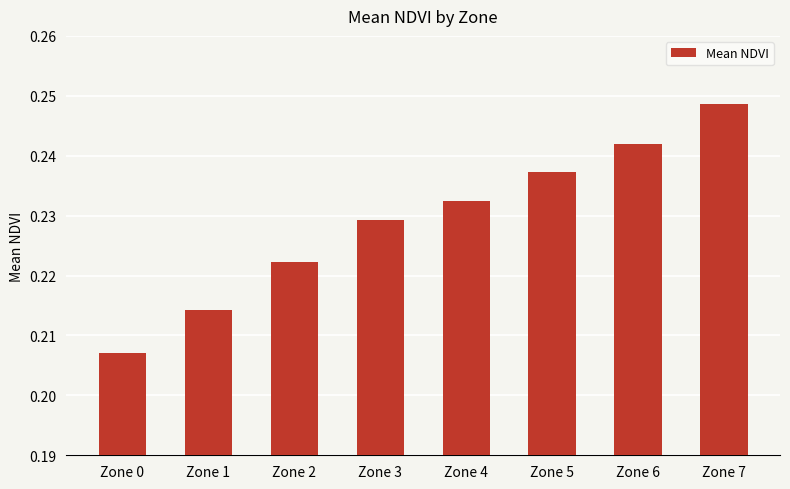

Which label corresponds to the smallest value in the chart?

Zone 0